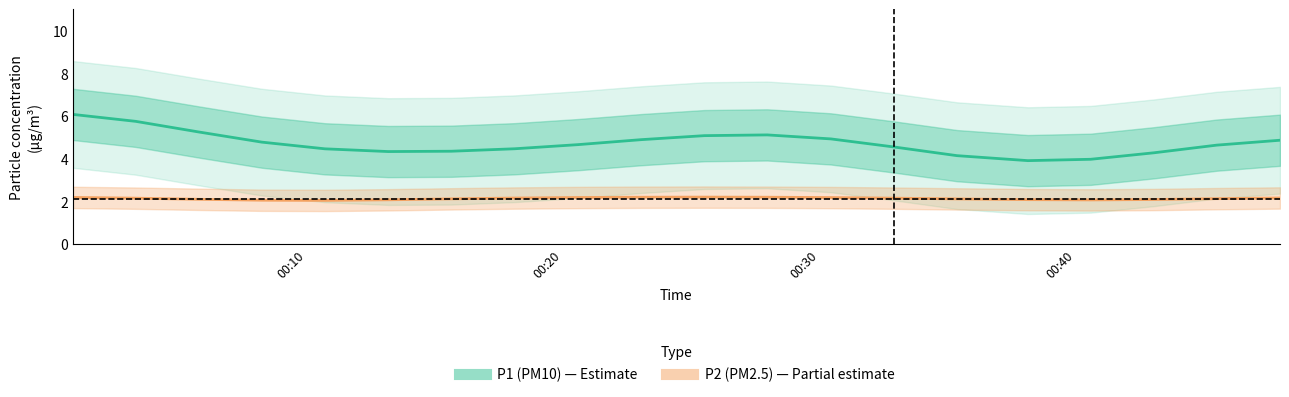

The P1 (PM10) series shows 5.8 at 16. True or false?

False